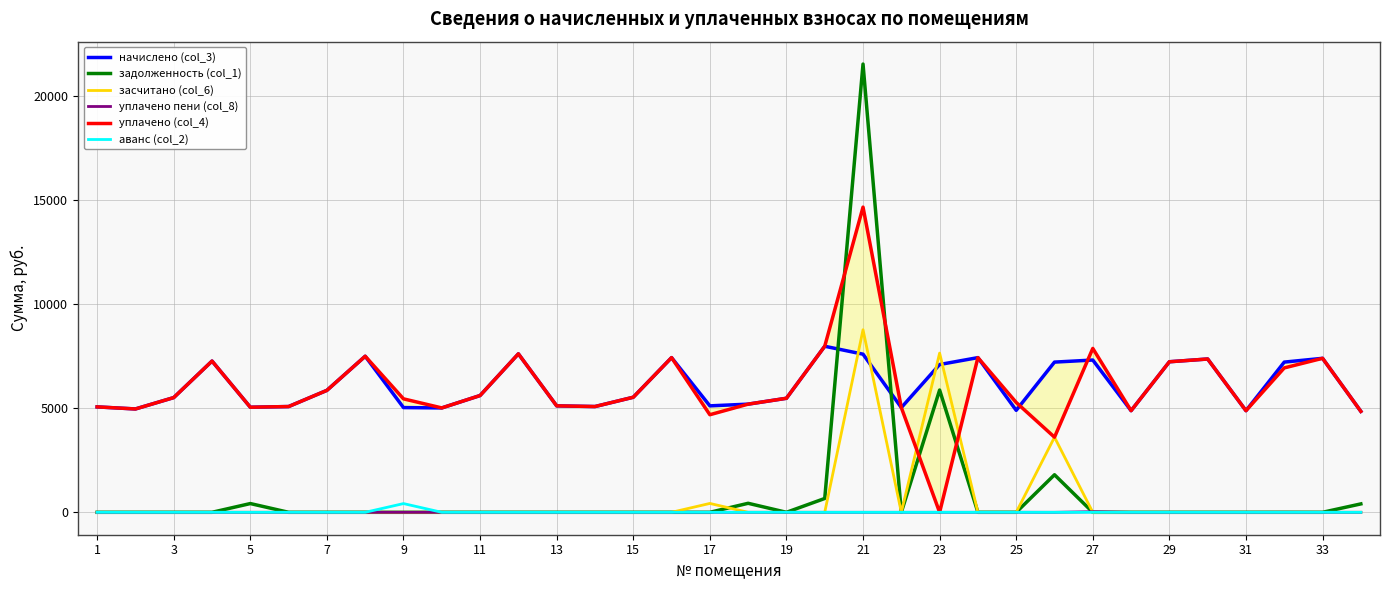

At how many categories does at least one series exceed 9169?

1